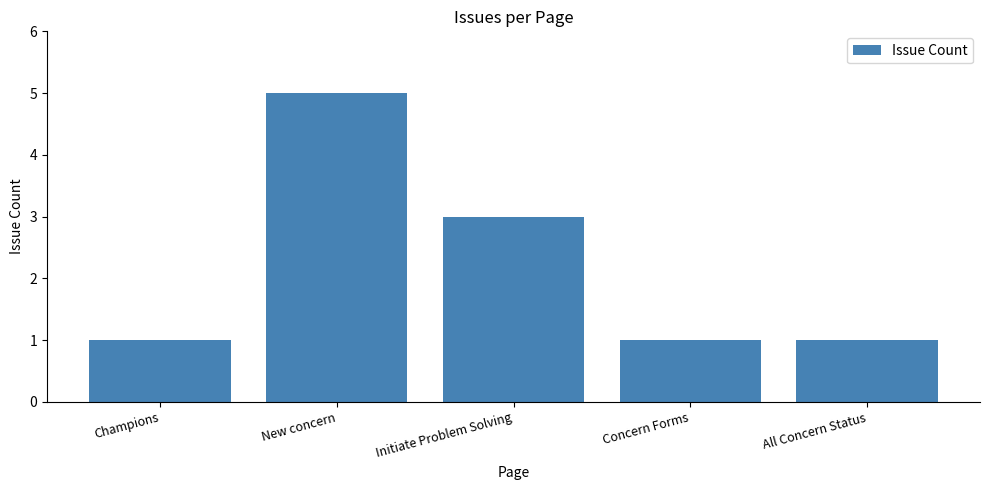

What is the greatest value displayed?

5